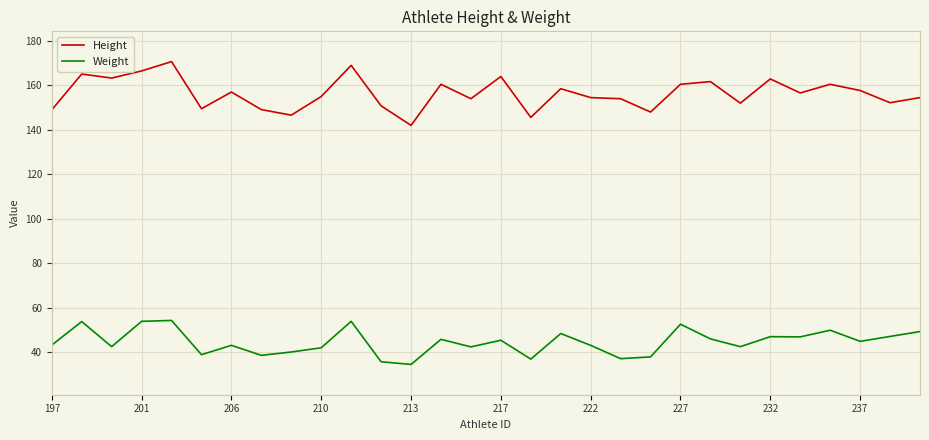

Rank the series by their maximum value, from lowest to highest.

Weight, Height